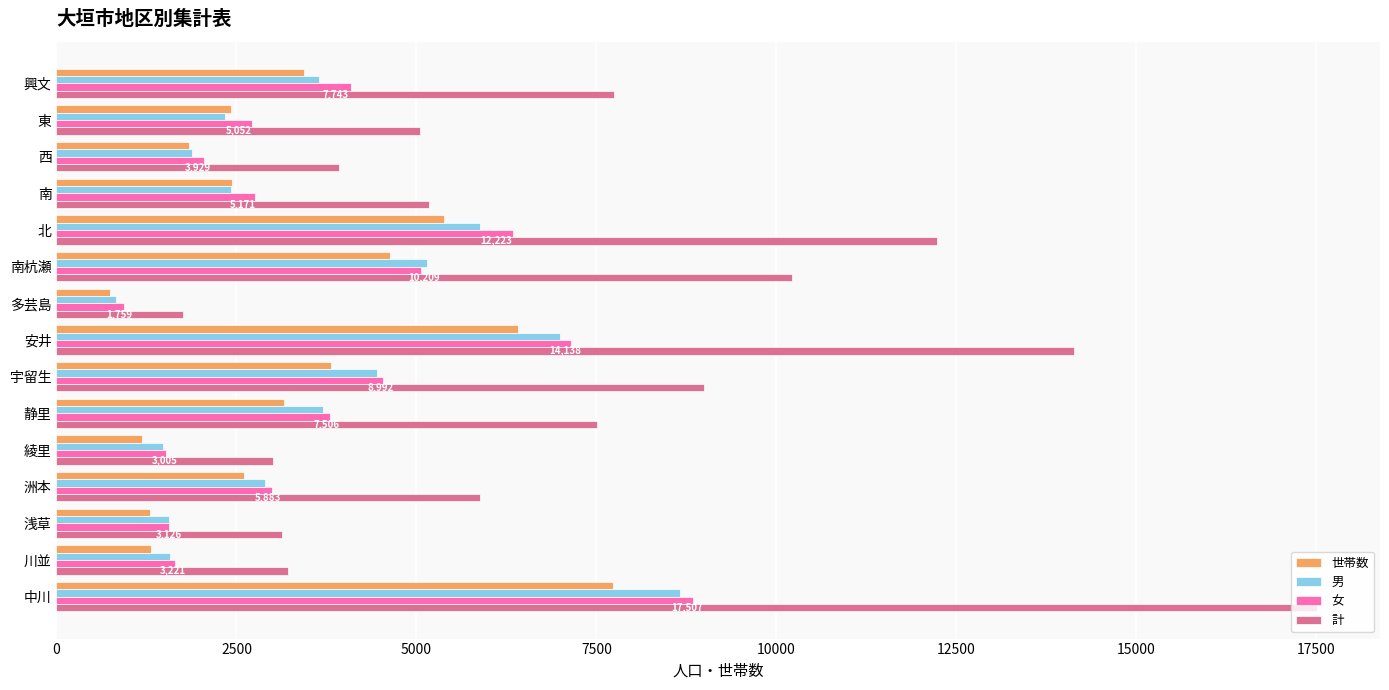

Which category has the lowest value across all series?

多芸島